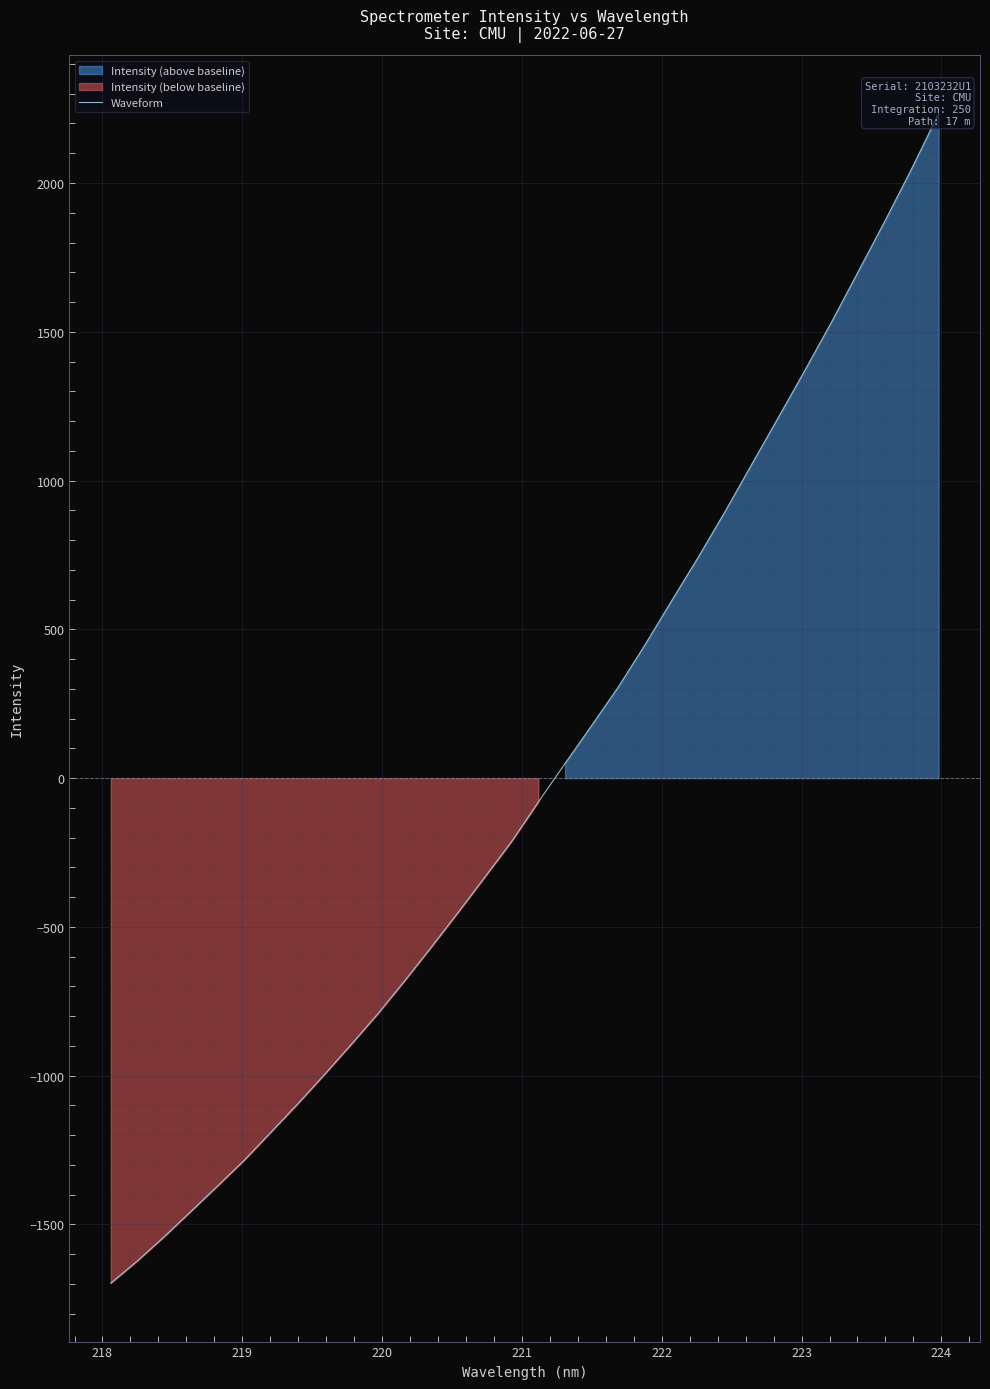

The value at 19 is 535.7. True or false?

False